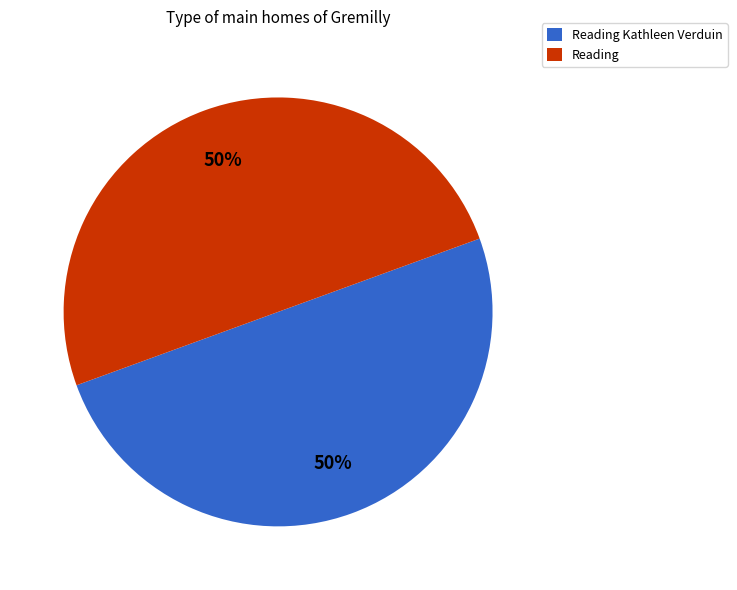

Approximately how many times larger is the value at Reading compared to Reading Kathleen Verduin?

1.0